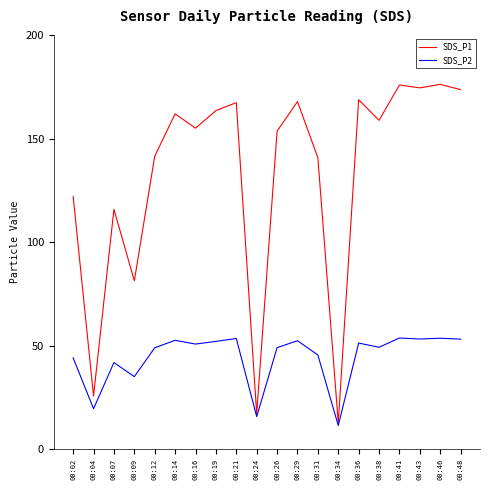

True or false: SDS_P2 has a value of 87.6 at 00:14.

False